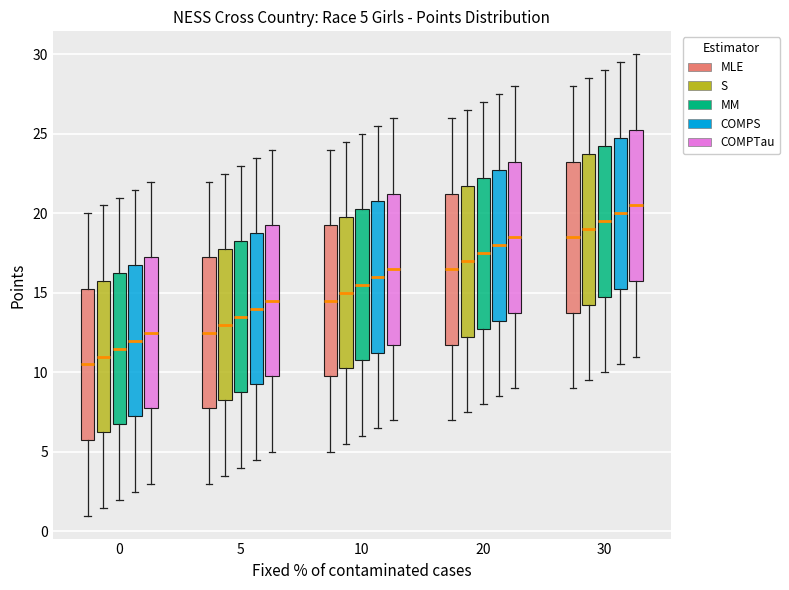

Which box's median line is the lowest?

0 (MLE)